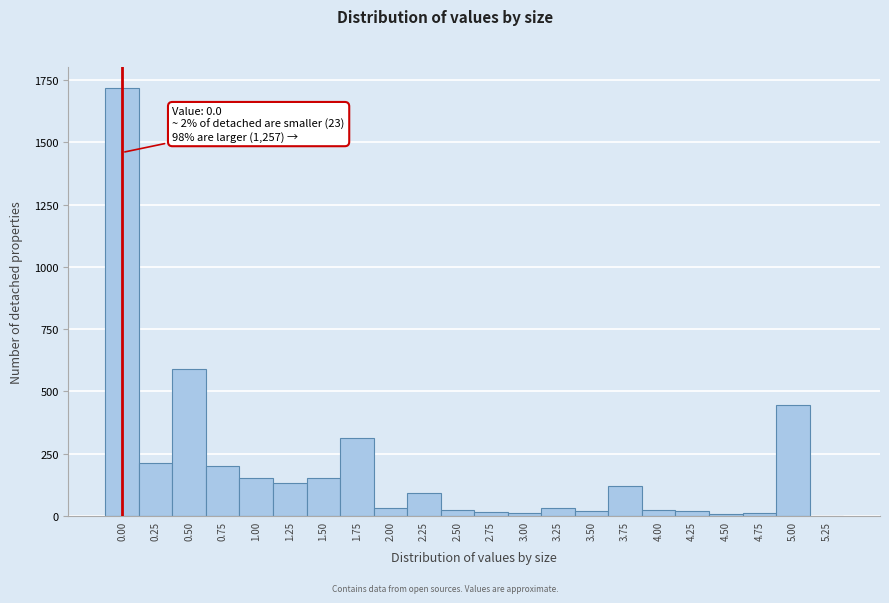

What is the greatest value displayed?

1717